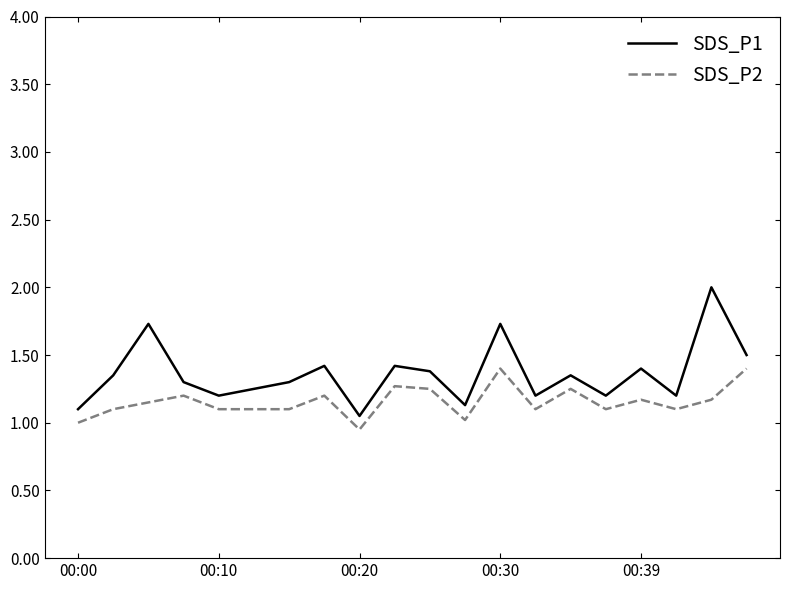

Rank the series by their maximum value, from highest to lowest.

SDS_P1, SDS_P2